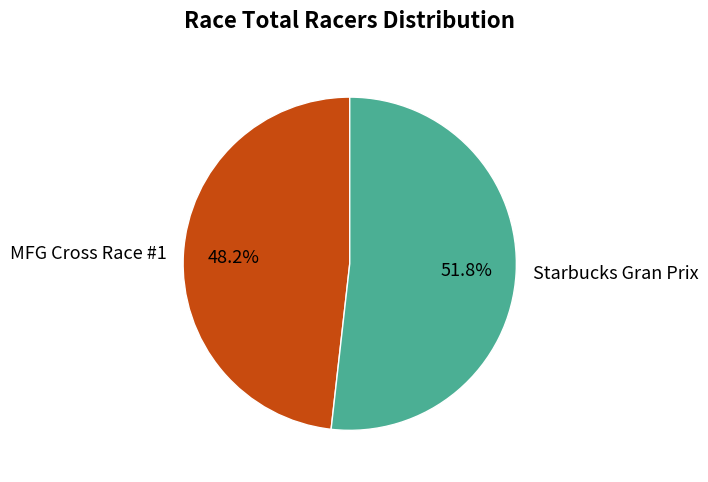

Which category has the smallest portion of the pie?

MFG Cross Race #1